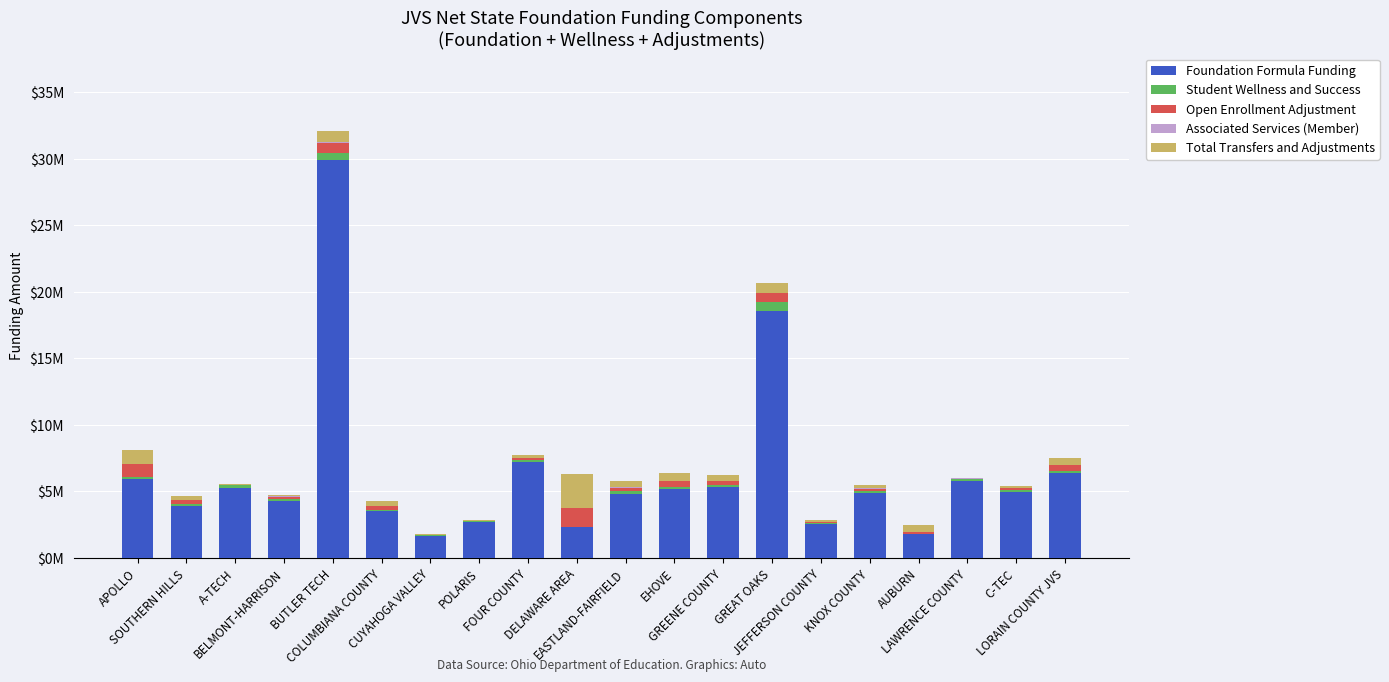

Are the bars horizontal?

No